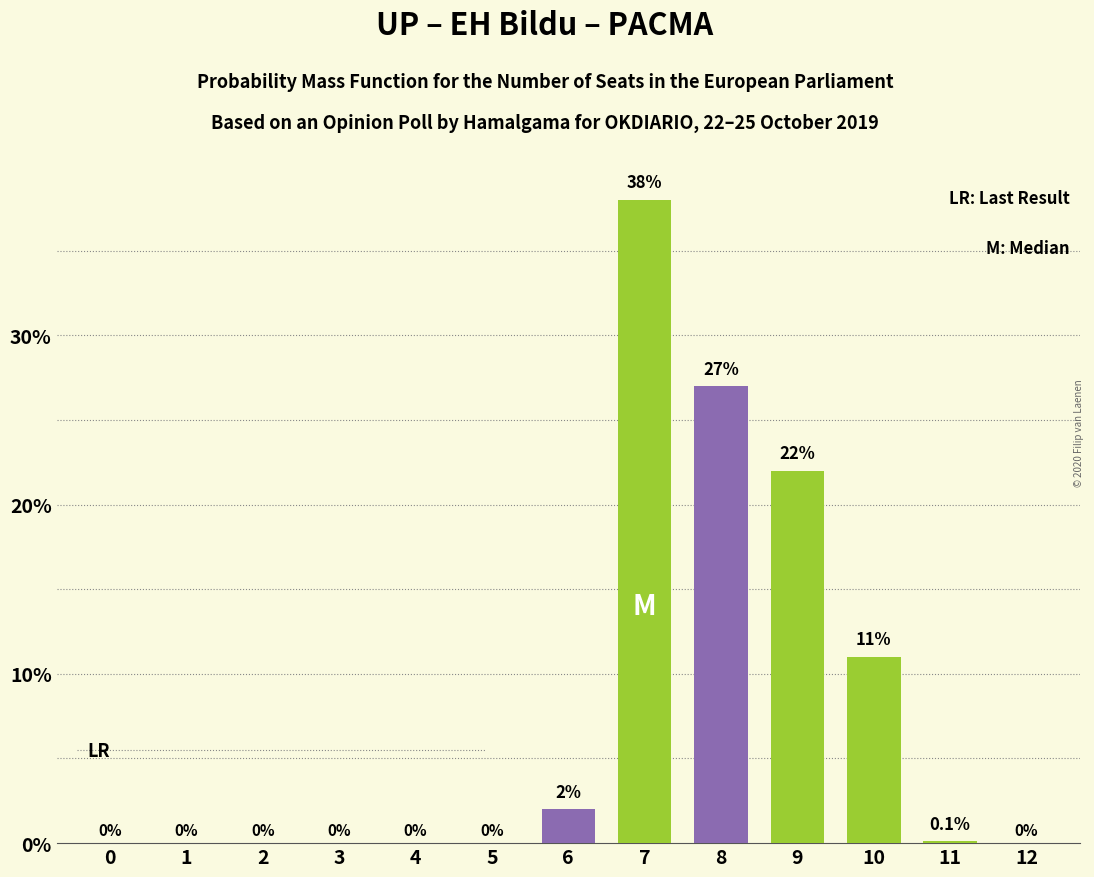

Which has a higher value, 0 or 6?

6